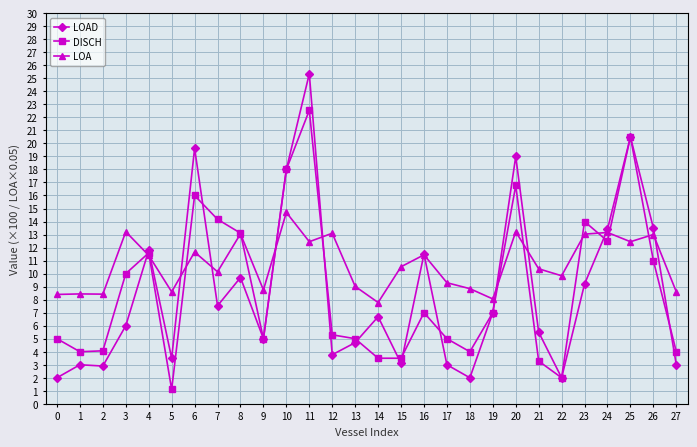

What is the sum of all LOA values?

301.0